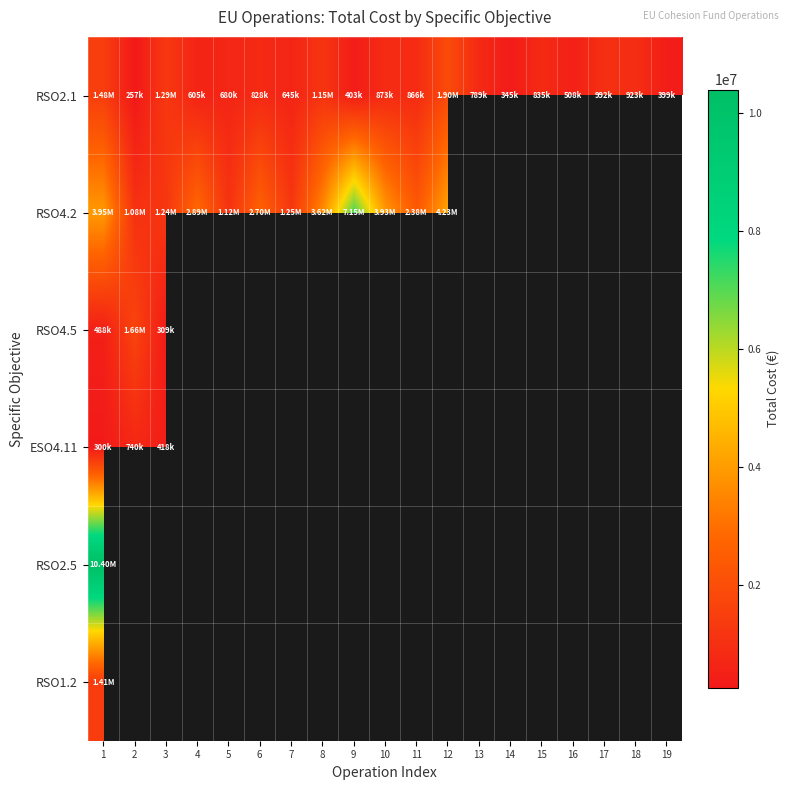

At which label is RSO2.5 closest to 10404288?

1